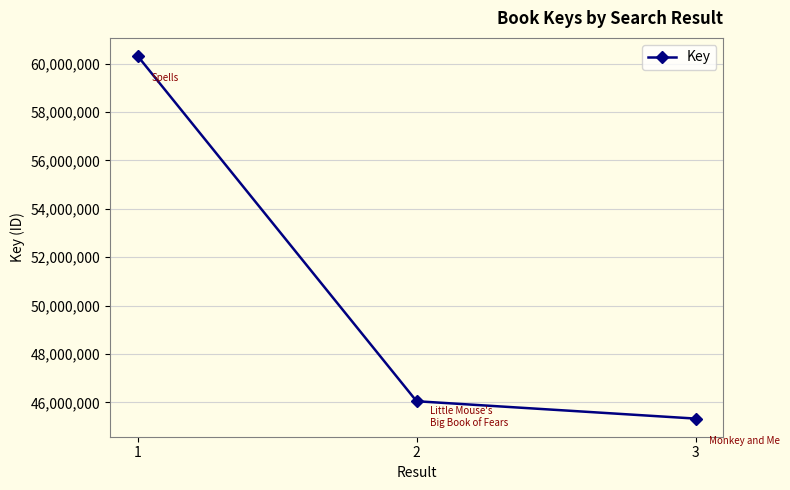

What is the sum of all values?

151688171